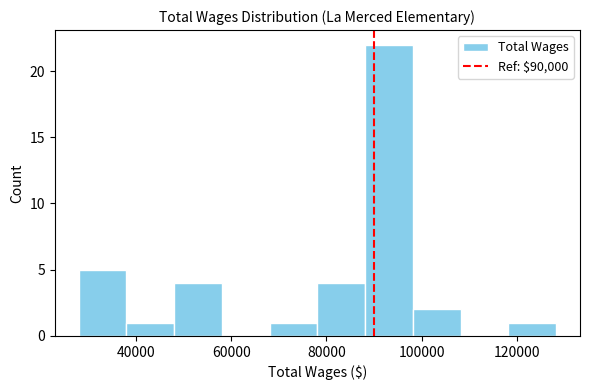

Reading left to right, list every bar in this chart as the range it spans on the x-axis followed by its height. Neither the bar edges nor the heights are printed on the chart, so give them approximately, as read against the axes.

28000 to 38000: 5
38000 to 48000: 1
48000 to 58000: 4
58000 to 68000: 0
68000 to 78000: 1
78000 to 88000: 4
88000 to 98000: 22
98000 to 108000: 2
108000 to 118000: 0
118000 to 128000: 1